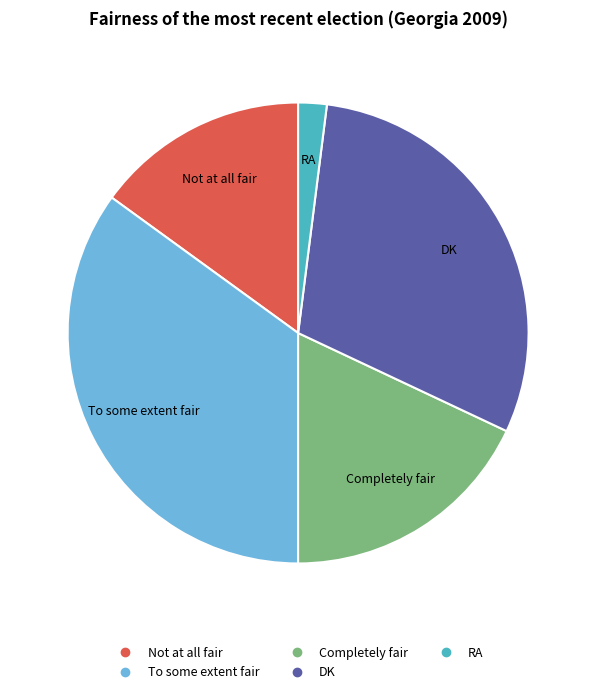

Rank the categories by value from highest to lowest.

To some extent fair, DK, Completely fair, Not at all fair, RA